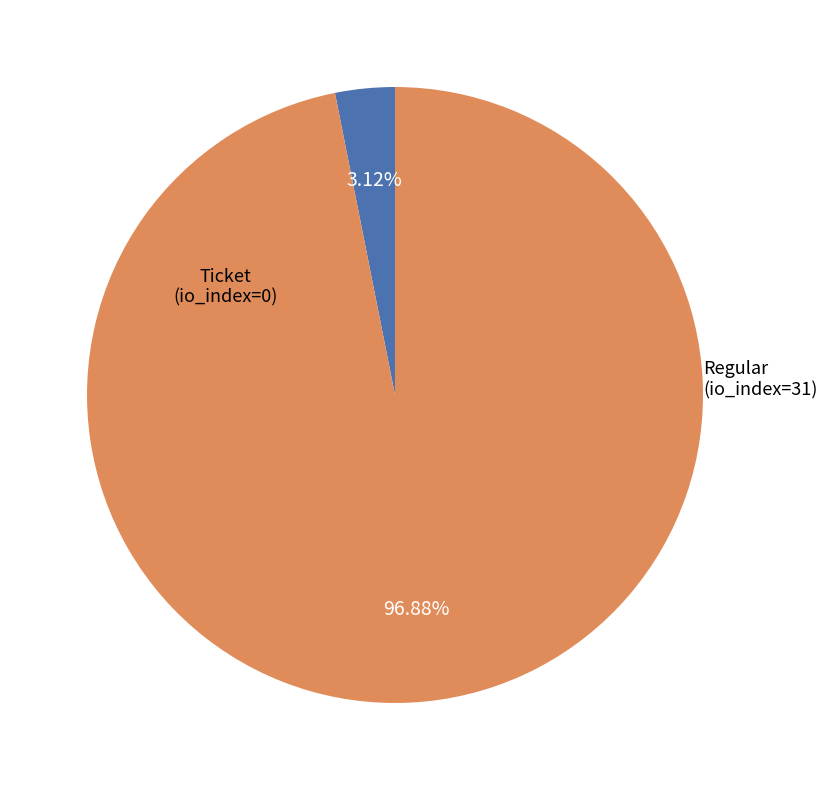

Which category has the biggest portion of the pie?

Regular (tx_type, io_index=31)